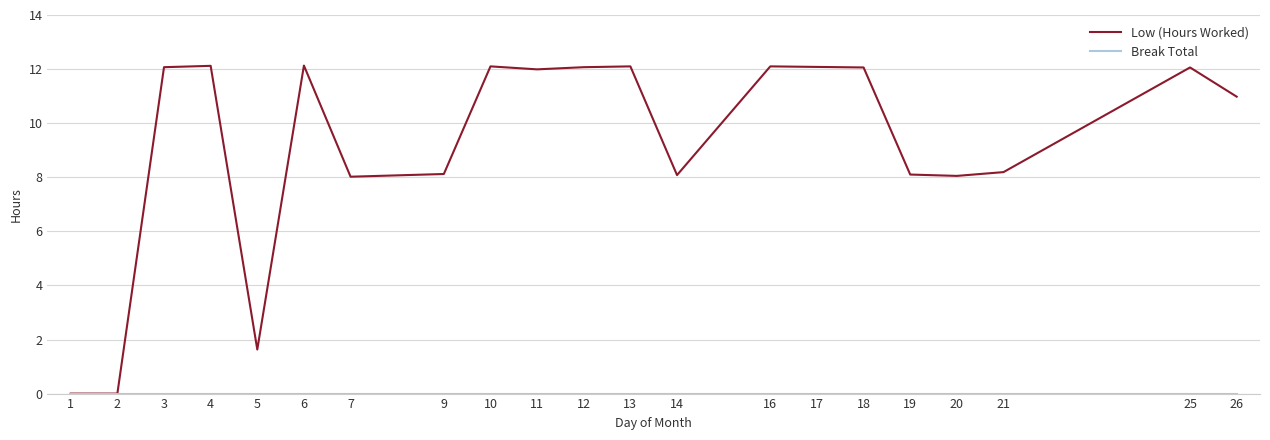

Read the Low (Hours Worked) value at 3.

12.1